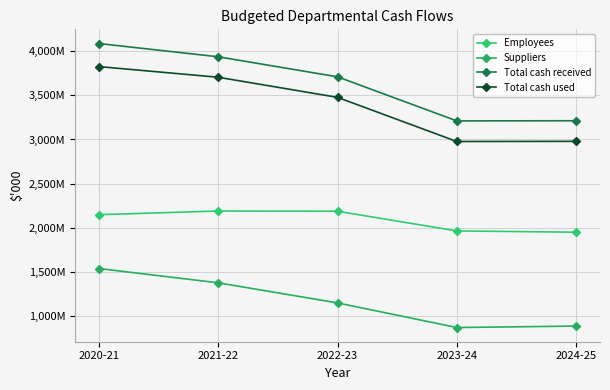

True or false: Total cash received and Employees cross at least once.

False